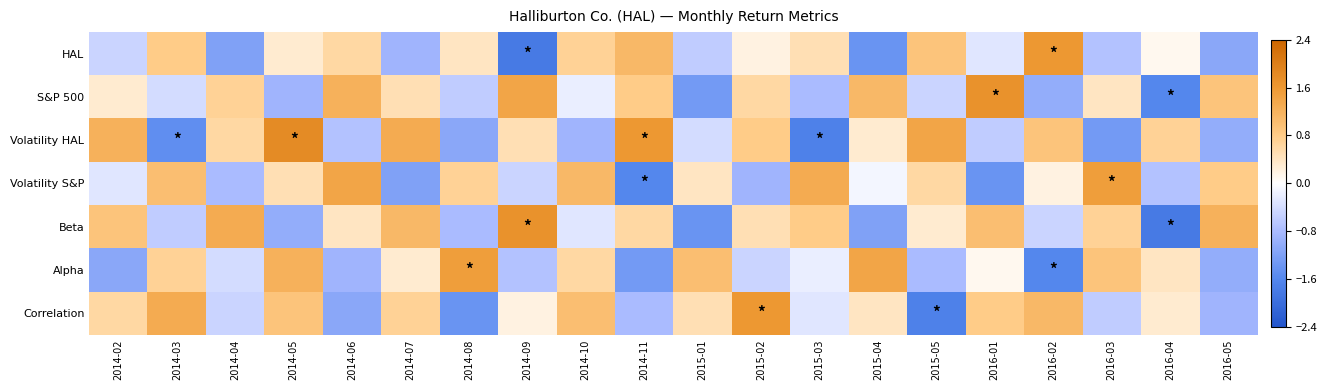

Between 2016-04 and 2014-03, which is larger?

2014-03